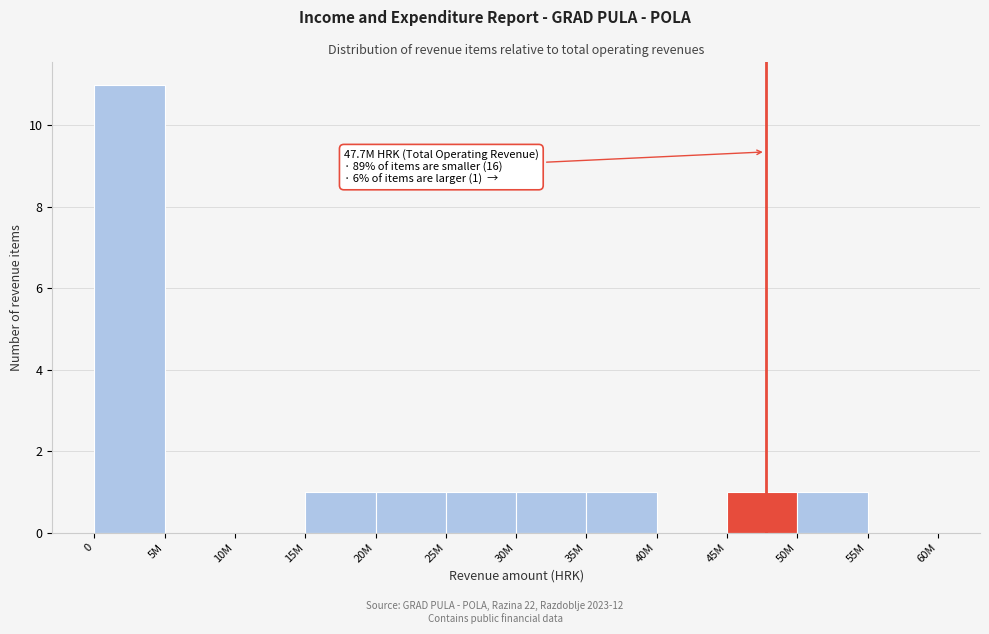

Reading left to right, transcribe all the data shown in this chart.

0=11	5M=0	10M=0	15M=1	20M=1	25M=1	30M=1	35M=1	40M=0	45M=1	50M=1	55M=0